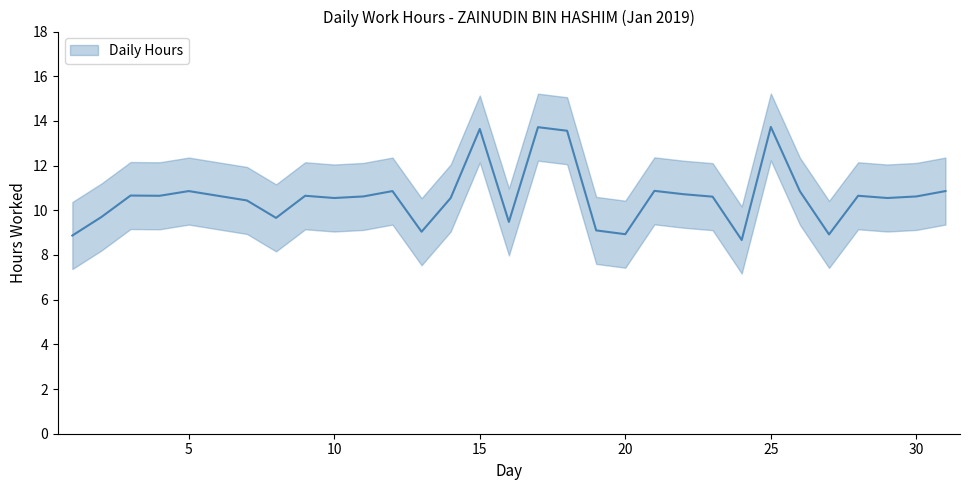

Reading left to right, list all the values displayed in this chart.

1=8.9	2=9.7	3=10.7	4=10.7	5=10.9	7=10.4	8=9.7	9=10.7	10=10.6	11=10.6	12=10.9	13=9.0	14=10.6	15=13.6	16=9.5	17=13.7	18=13.6	19=9.1	20=8.9	21=10.9	22=10.7	23=10.6	24=8.7	25=13.7	26=10.8	27=8.9	28=10.7	29=10.6	30=10.6	31=10.9